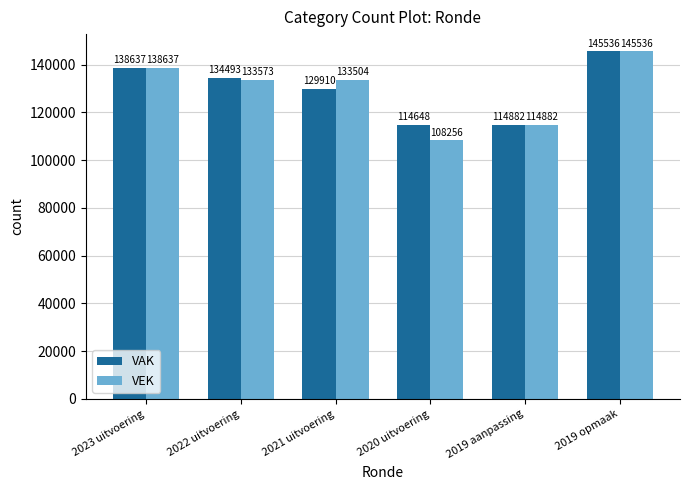

How many series are shown in this chart?

2